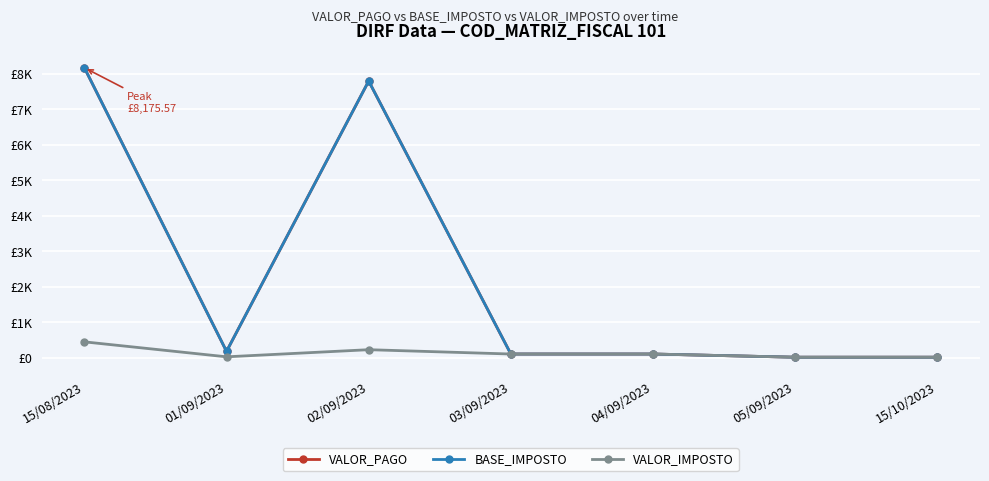

What is the value of the BASE_IMPOSTO point at the 4th from the left?

100.0